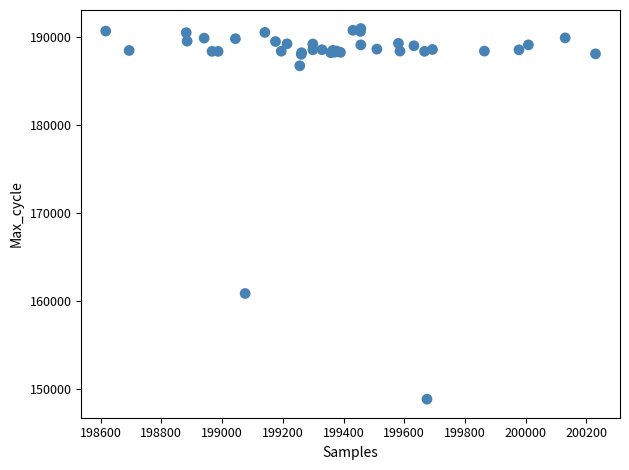

What Y value in the scatter plot is closest to 169857?

160811